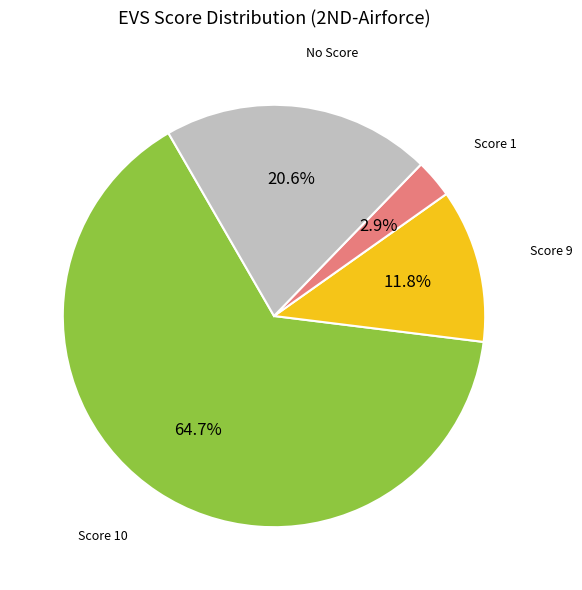

Which category accounts for the majority?

Score 10